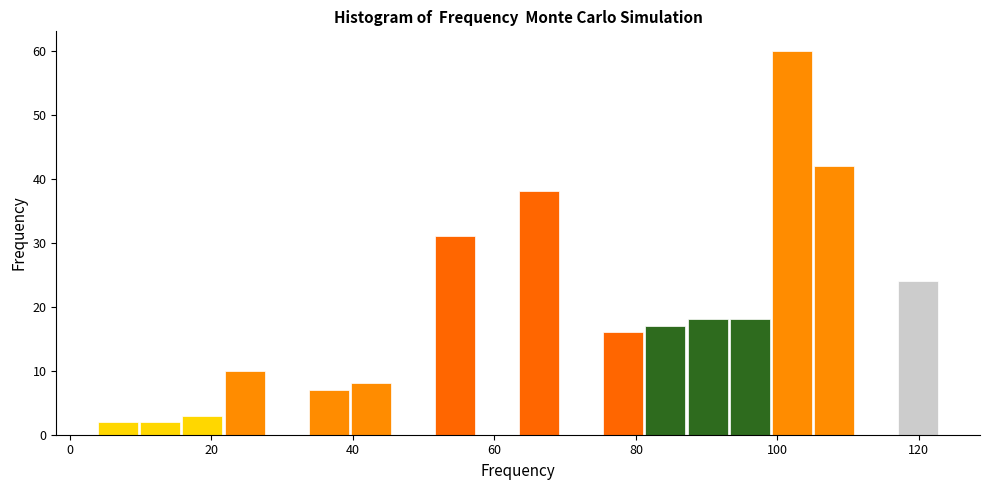

Read against the x-axis, roughly where is the centre of the tallest bar?

102